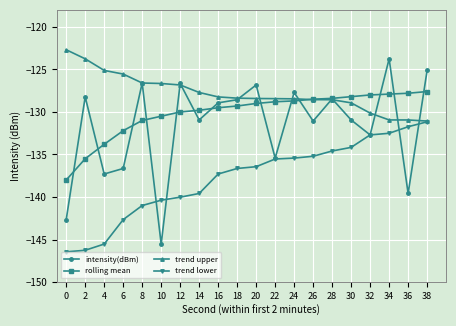

How many categories are shown in the chart?

20